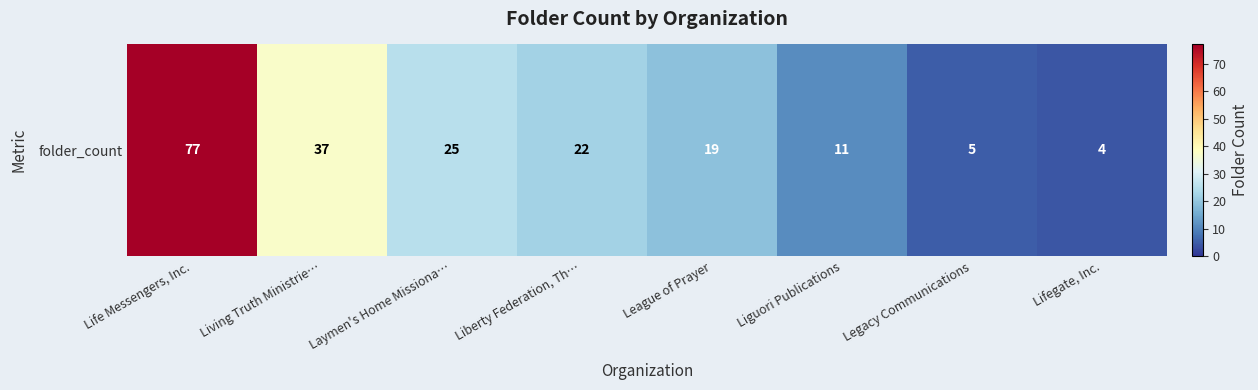

Where does the data first go above 22?

Life Messengers, Inc.